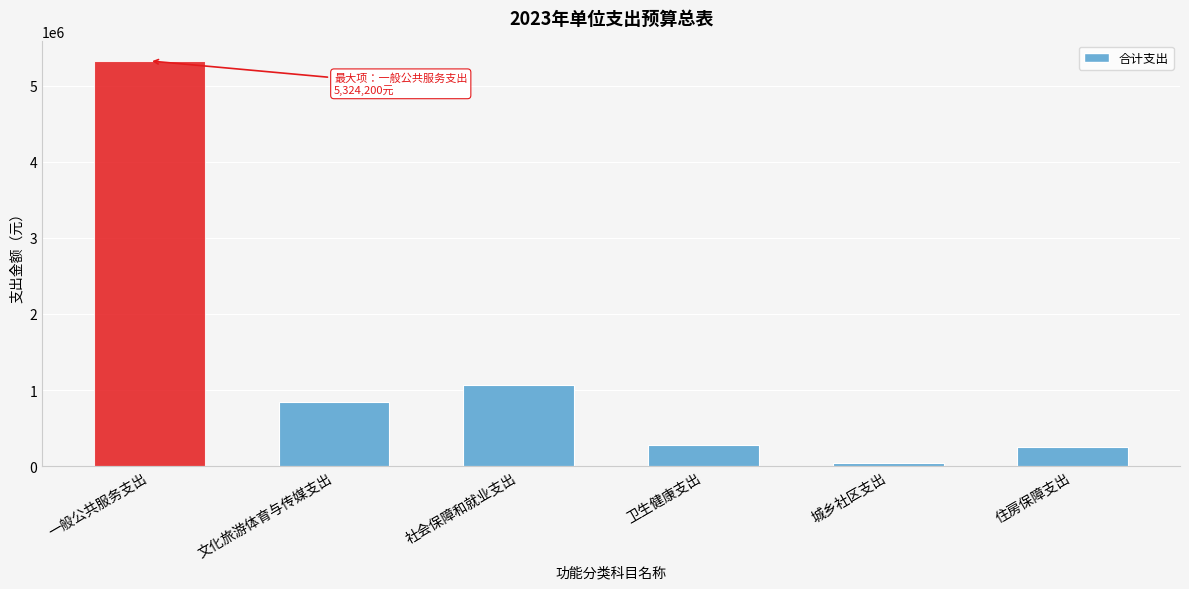

Reading left to right, what are all the values shown in this chart?

5324200	842500	1065800	280000	40000	245000